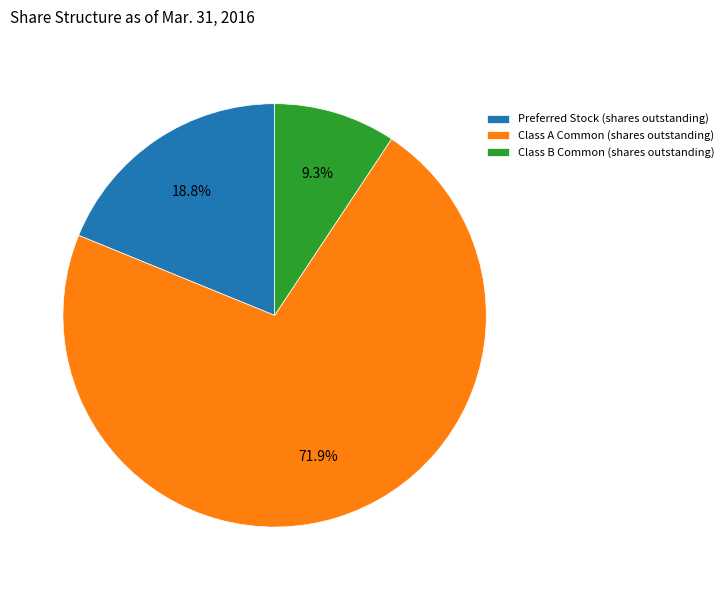

Rank the categories by value from lowest to highest.

Class B Common (shares outstanding), Preferred Stock (shares outstanding), Class A Common (shares outstanding)